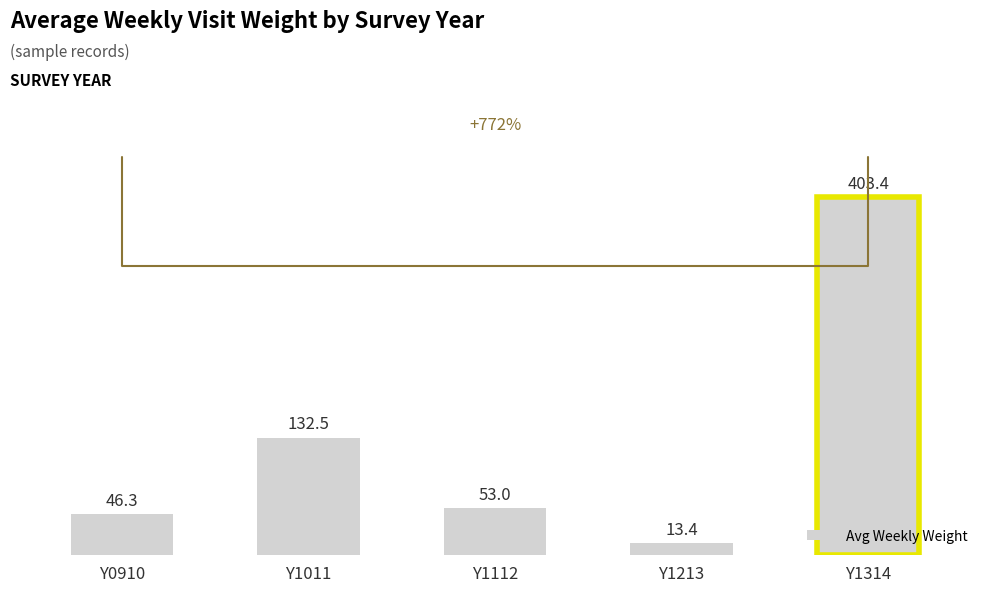

Reading left to right, list all the values displayed in this chart.

46.3	132.5	53.0	13.4	403.4